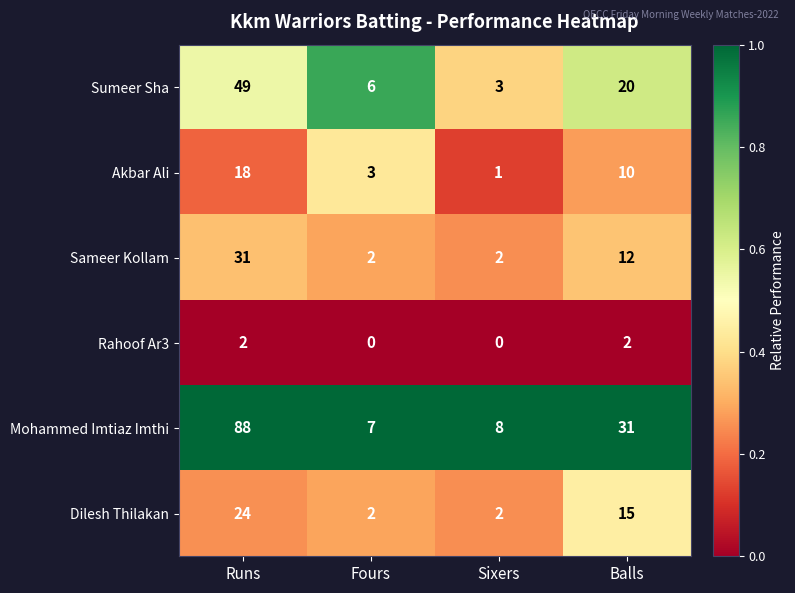

Rank the series at Balls from lowest to highest value.

Rahoof Ar3, Akbar Ali, Sameer Kollam, Dilesh Thilakan, Sumeer Sha, Mohammed Imtiaz Imthi